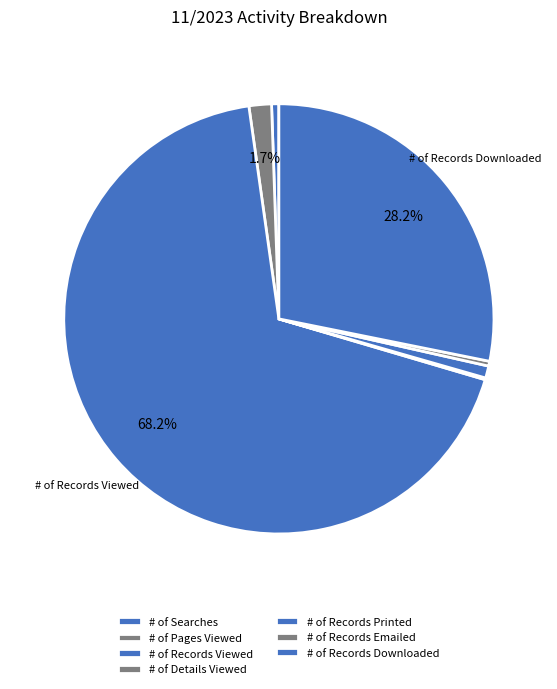

True or false: # of Records Downloaded accounts for 28% of the total.

True